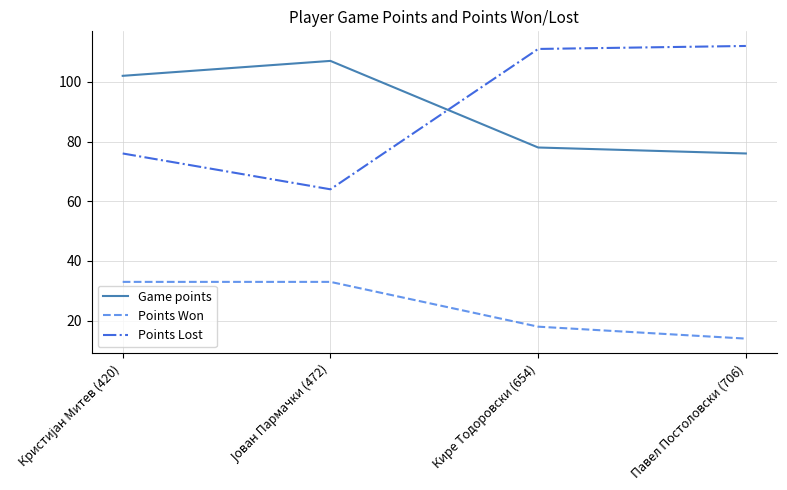

True or false: Points Lost has more than 0 interior local peaks.

False